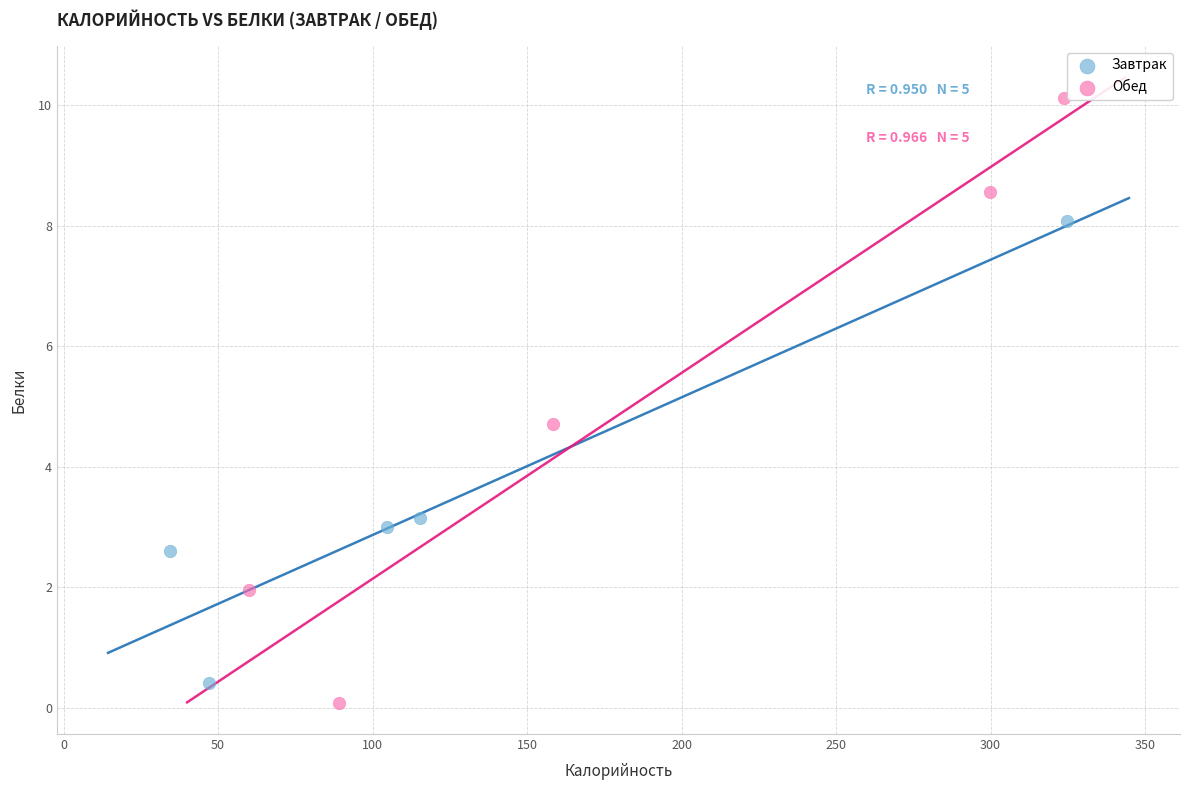

Which series has the largest Y range (max minus min)?

Обед